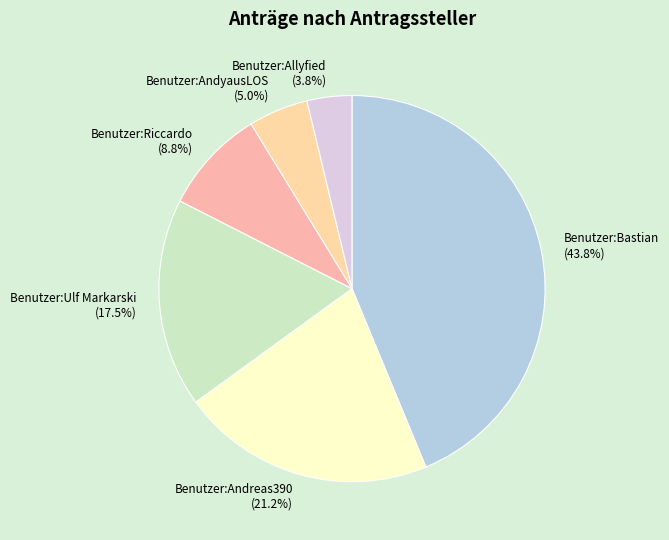

To the nearest percent, what percentage of the pie is Benutzer:Andreas390?

21%